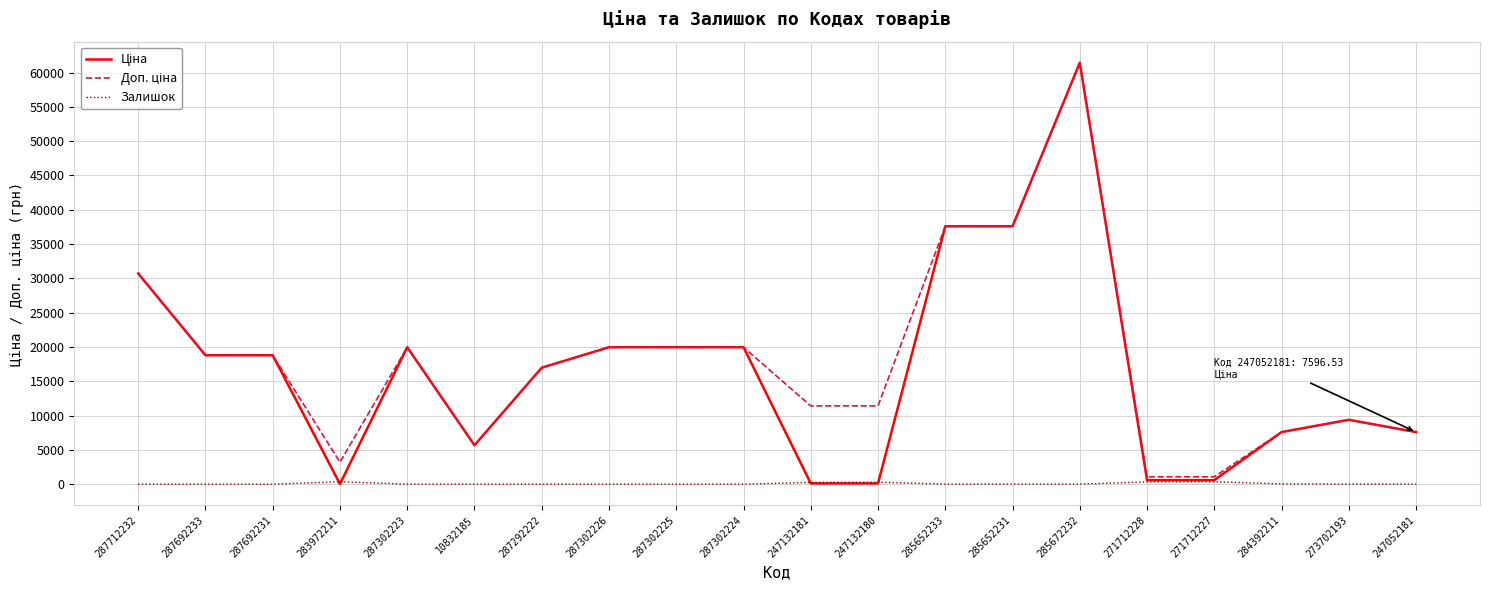

The Залишок series shows 7.0 at 287302223. True or false?

True